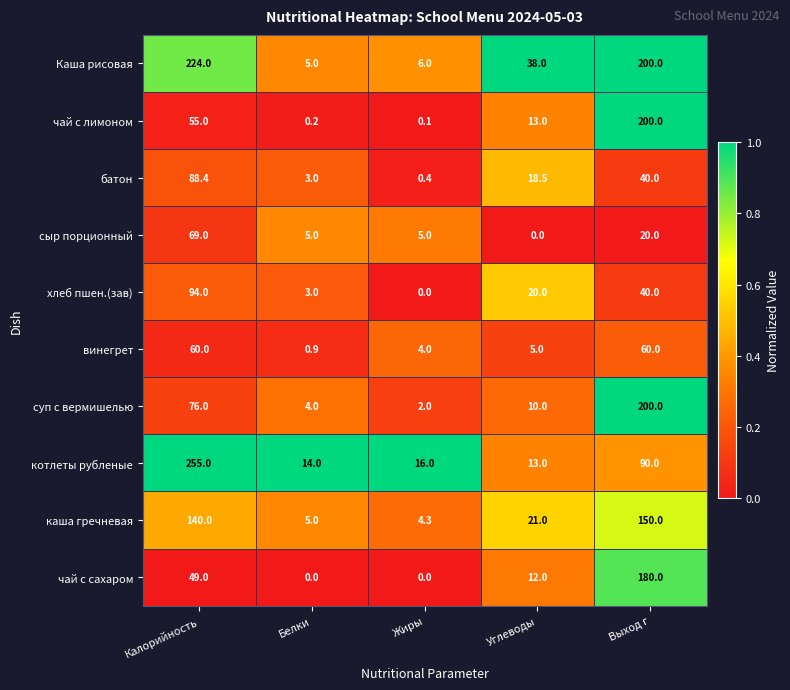

Which category has the highest value across all series?

Калорийность